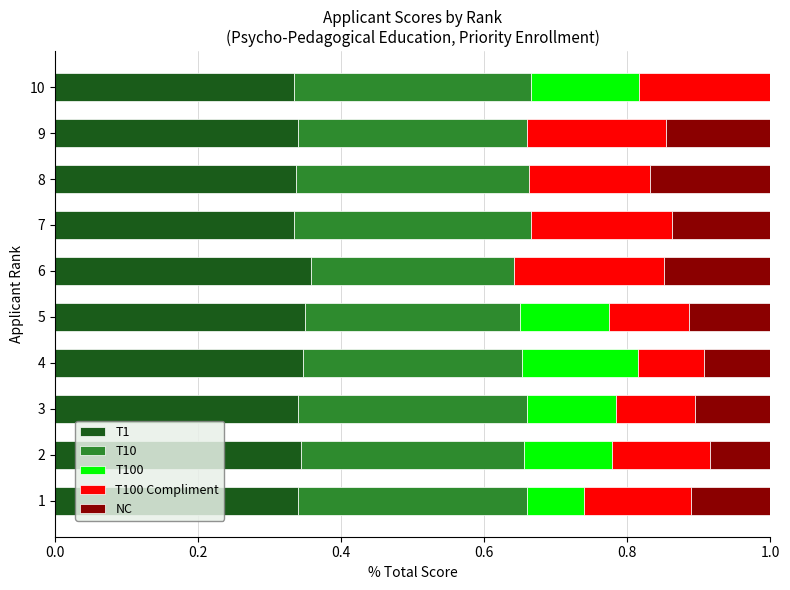

What is the sum of the T1 values at 1 and 8?

0.7